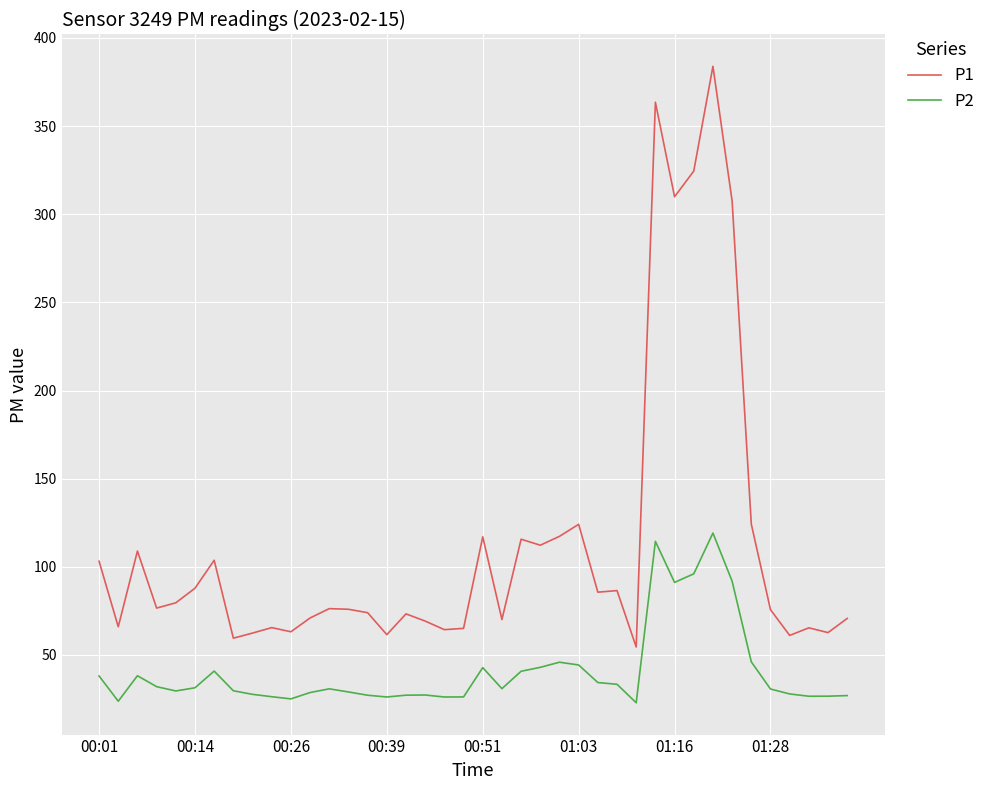

Rank the series by their average value, from highest to lowest.

P1, P2